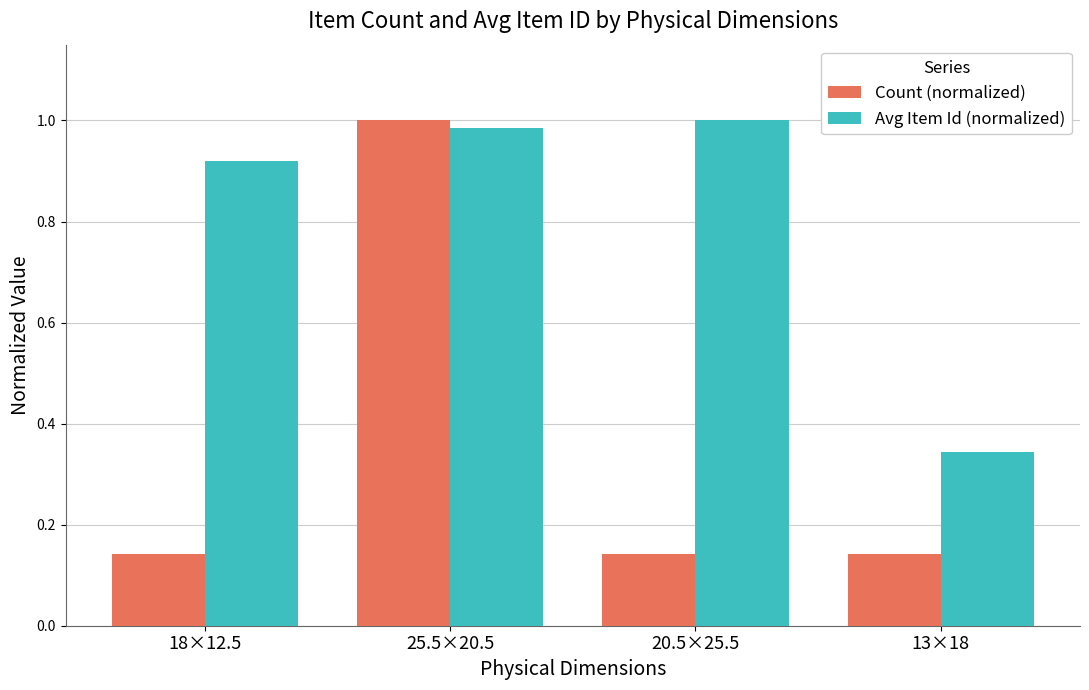

Is it true that Avg Item Id (normalized) equals 0.1 at 13×18?

False